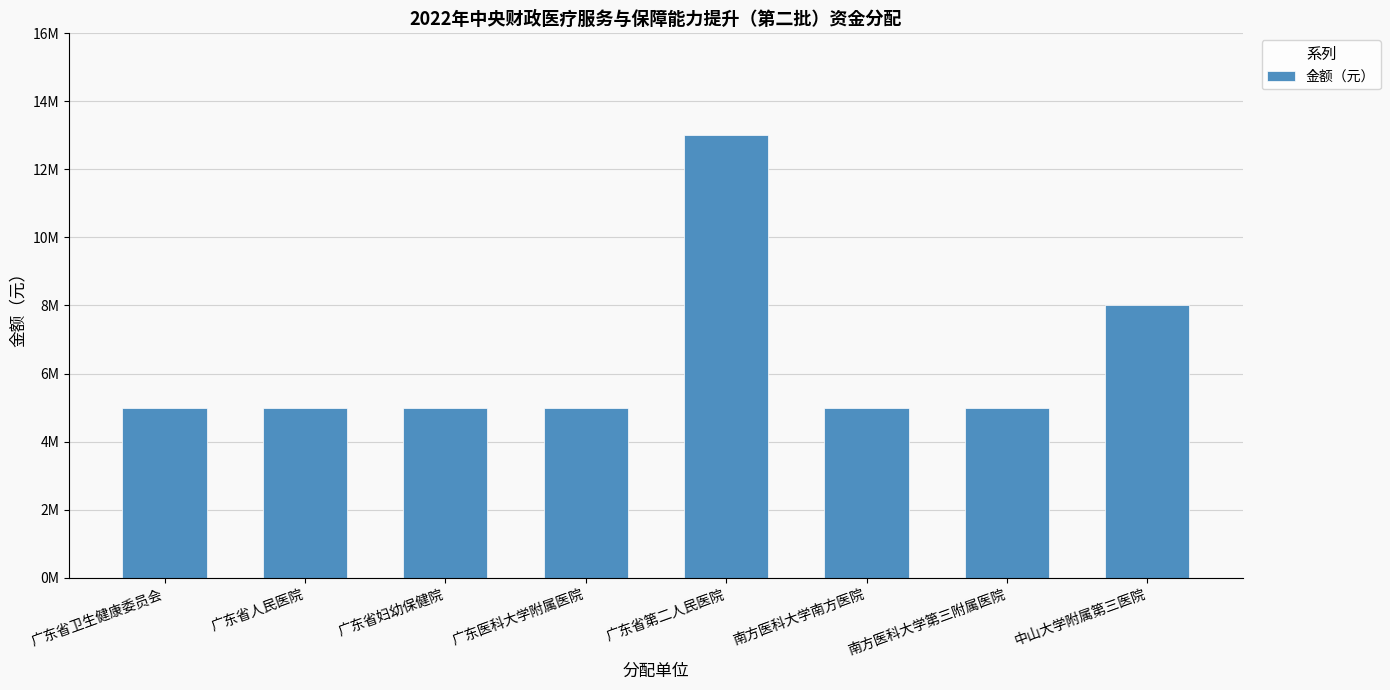

The value at 广东医科大学附属医院 is 1577881. True or false?

False